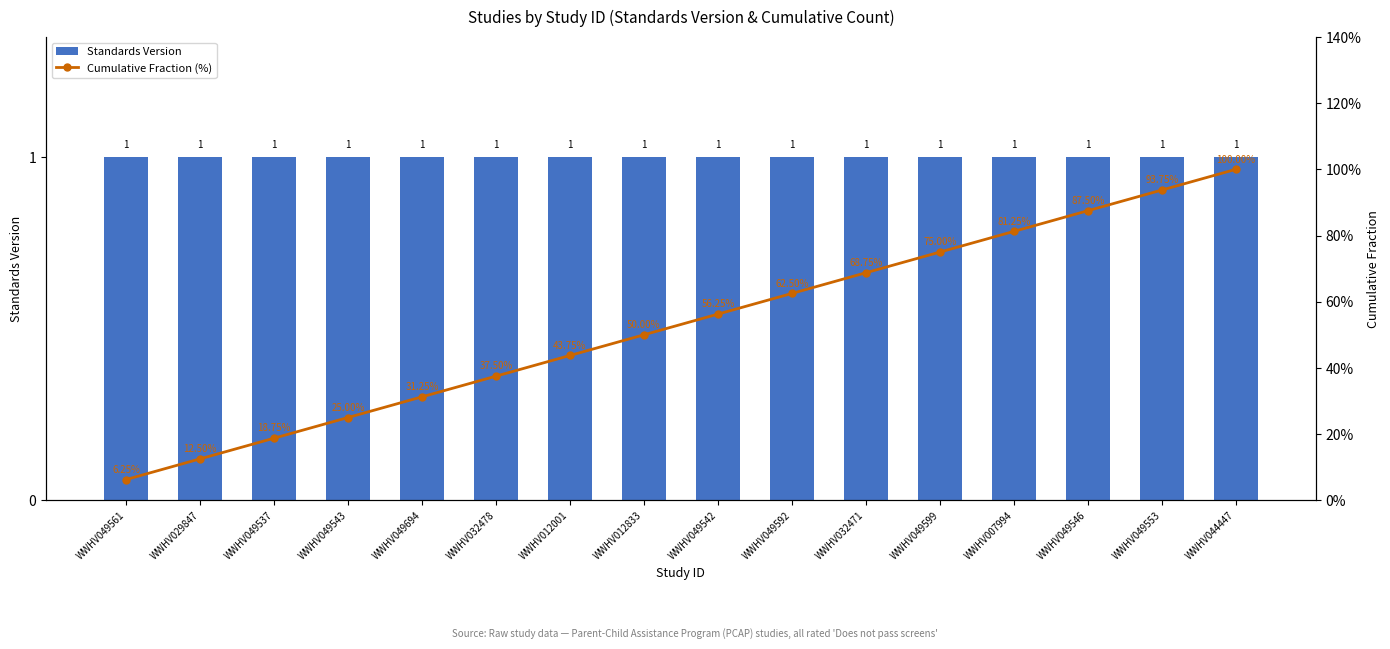

The value of Standards Version at WWHV049599 is 1.8. True or false?

False